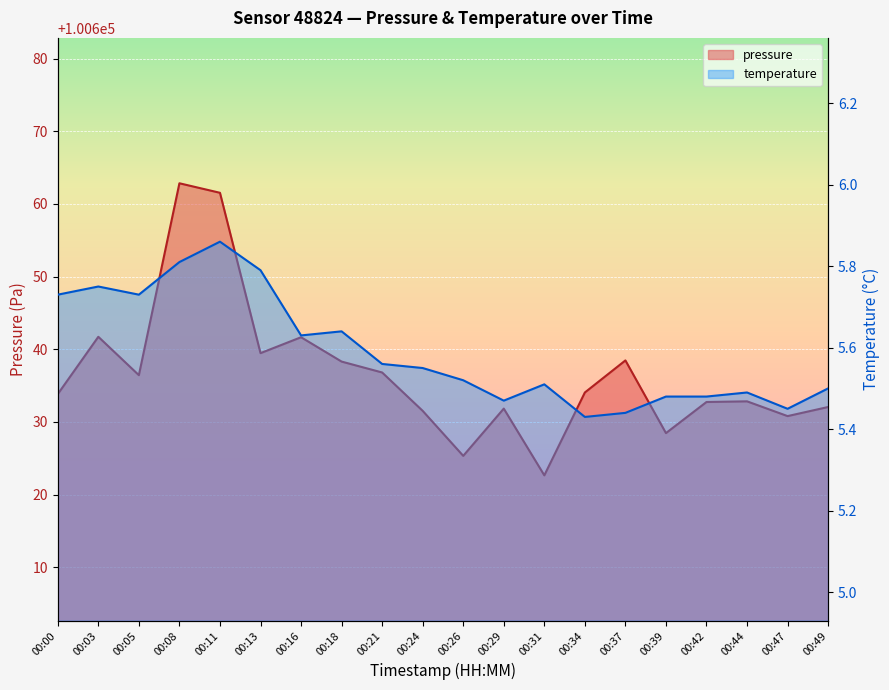

At which label does pressure reach its peak?

00:08